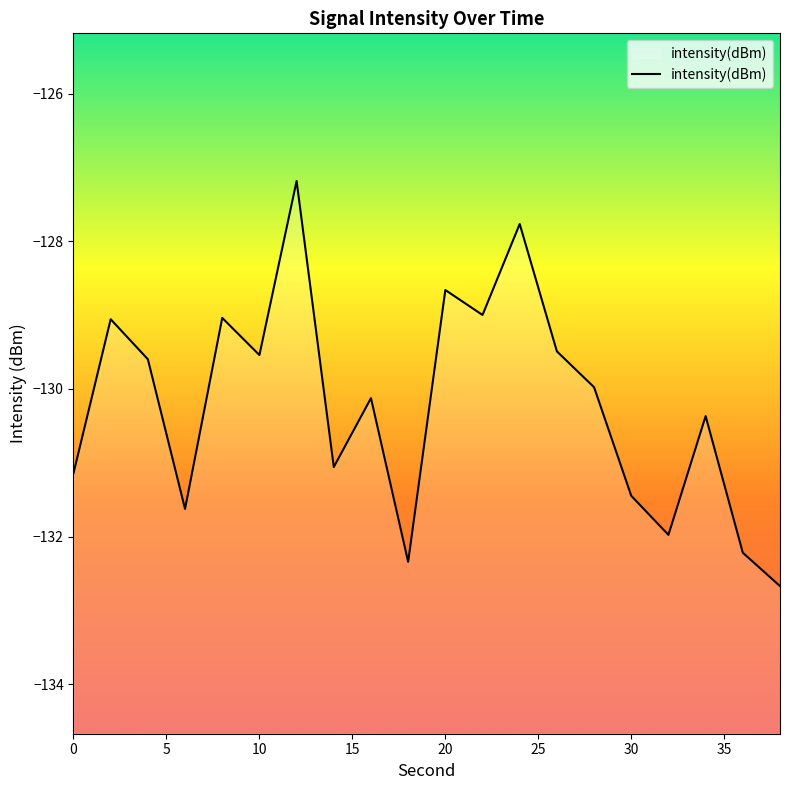

What is the minimum value shown in the chart?

-132.7